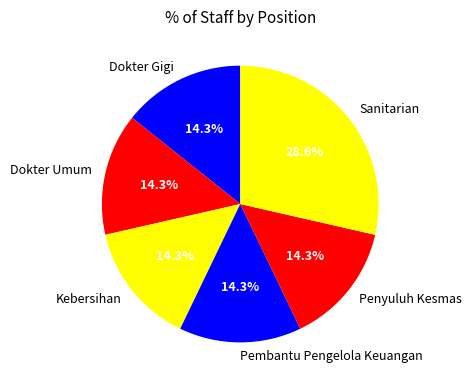

How many slices are in this pie chart?

6